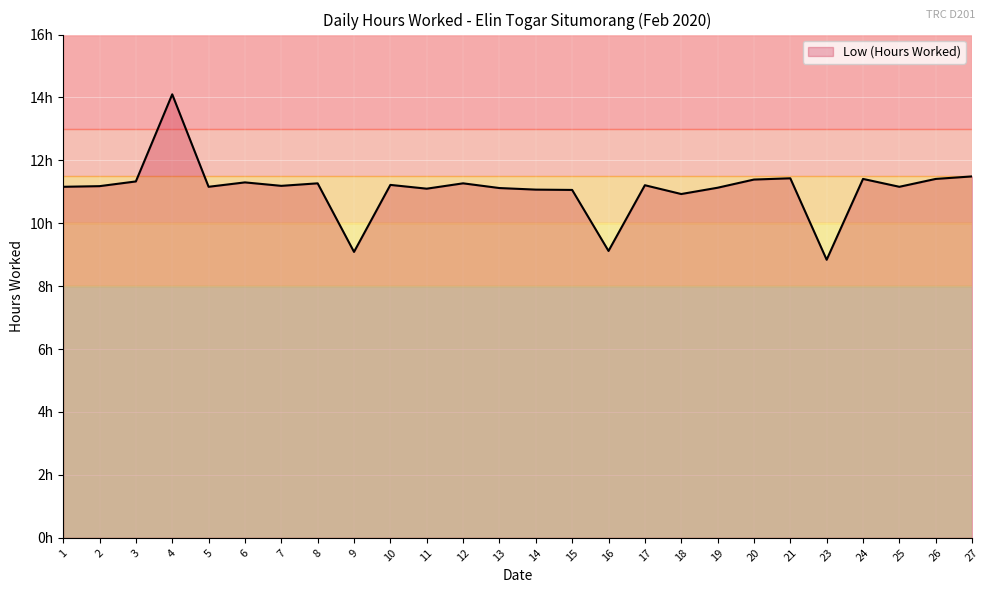

What is the difference between the maximum and minimum values?

5.3